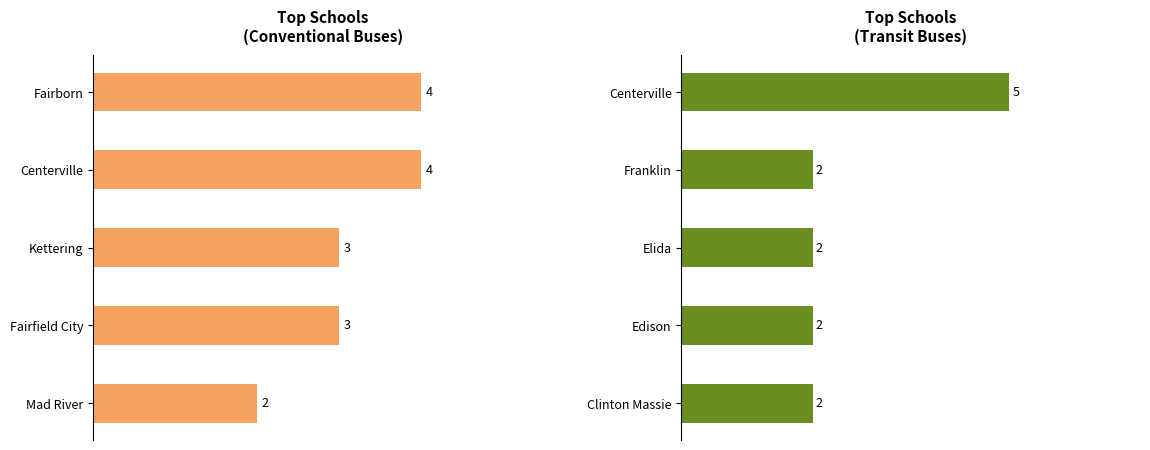

How many bars are there in total?

10